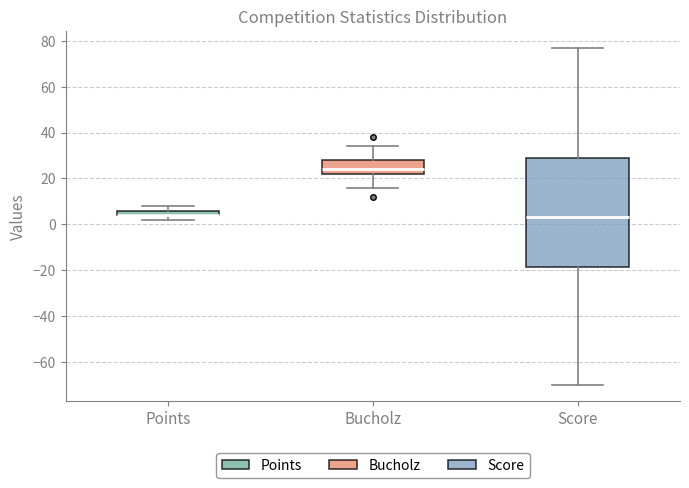

Comparing the boxes themselves (not the whiskers), which one is the tallest?

Score